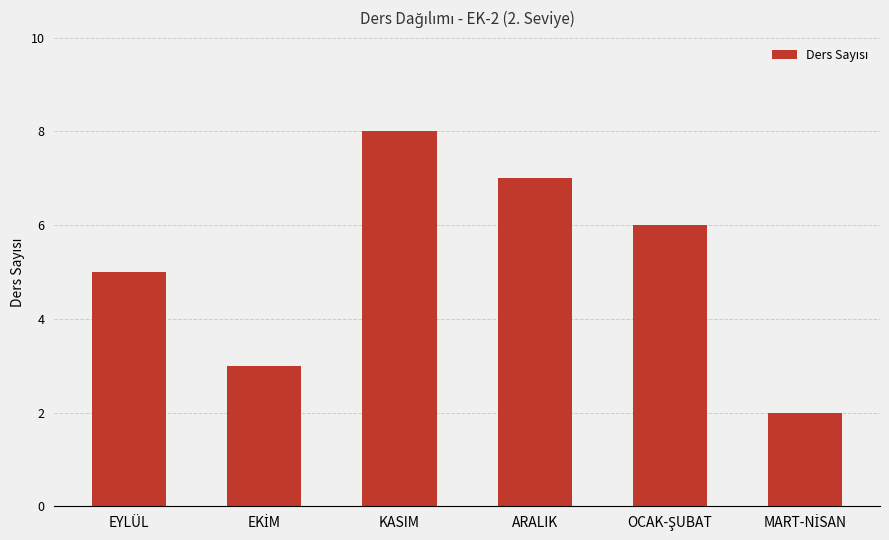

What is the greatest value displayed?

8